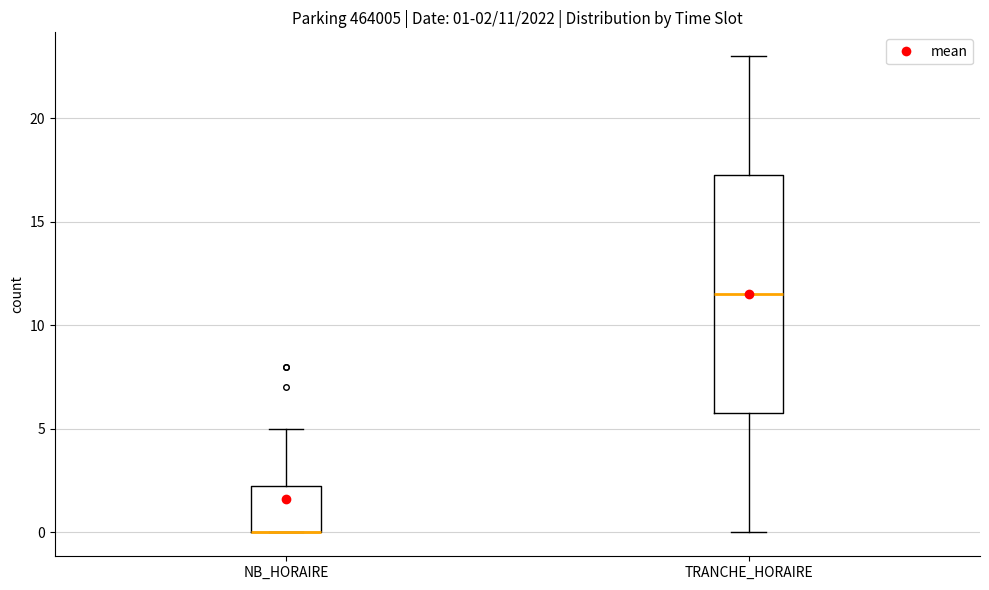

Which box is the tallest, from its lower edge to its upper edge?

TRANCHE_HORAIRE